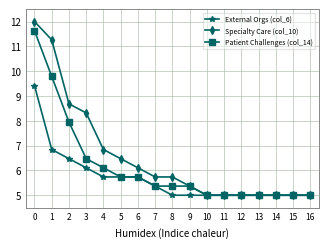

Rank the series by their maximum value, from lowest to highest.

External Orgs (col_6), Patient Challenges (col_14), Specialty Care (col_10)